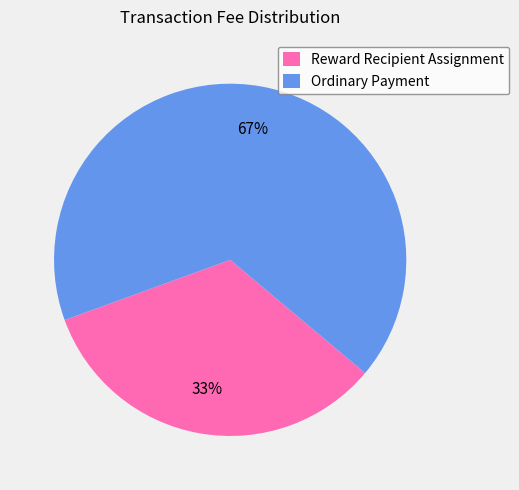

Is Reward Recipient Assignment the majority of the pie?

No